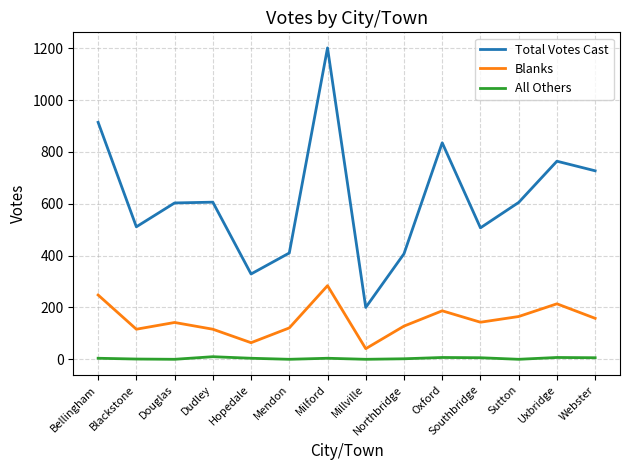

What is the total value across all series at Mendon?

531